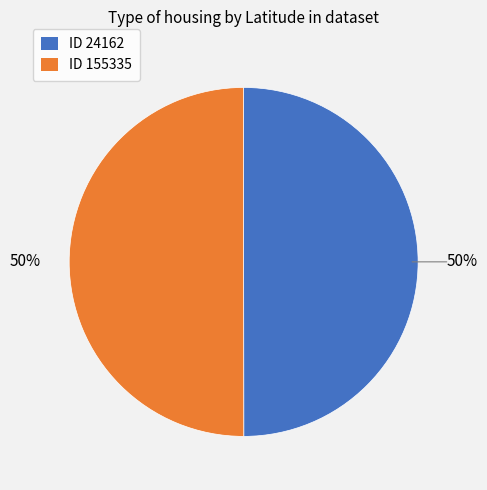

What percentage is the ID 24162 slice, to the nearest percent?

50%